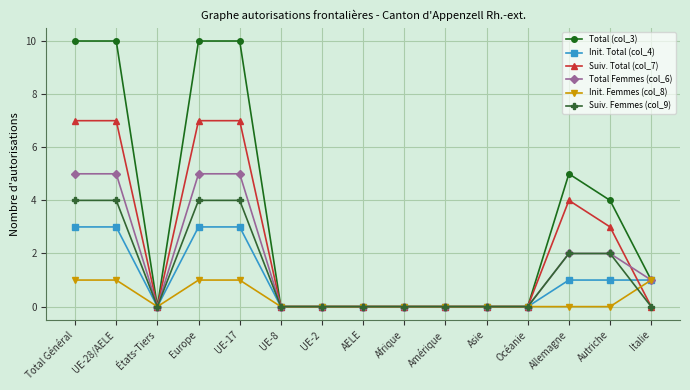

What are all the series names shown in the legend?

Total (col_3), Init. Total (col_4), Suiv. Total (col_7), Total Femmes (col_6), Init. Femmes (col_8), Suiv. Femmes (col_9)